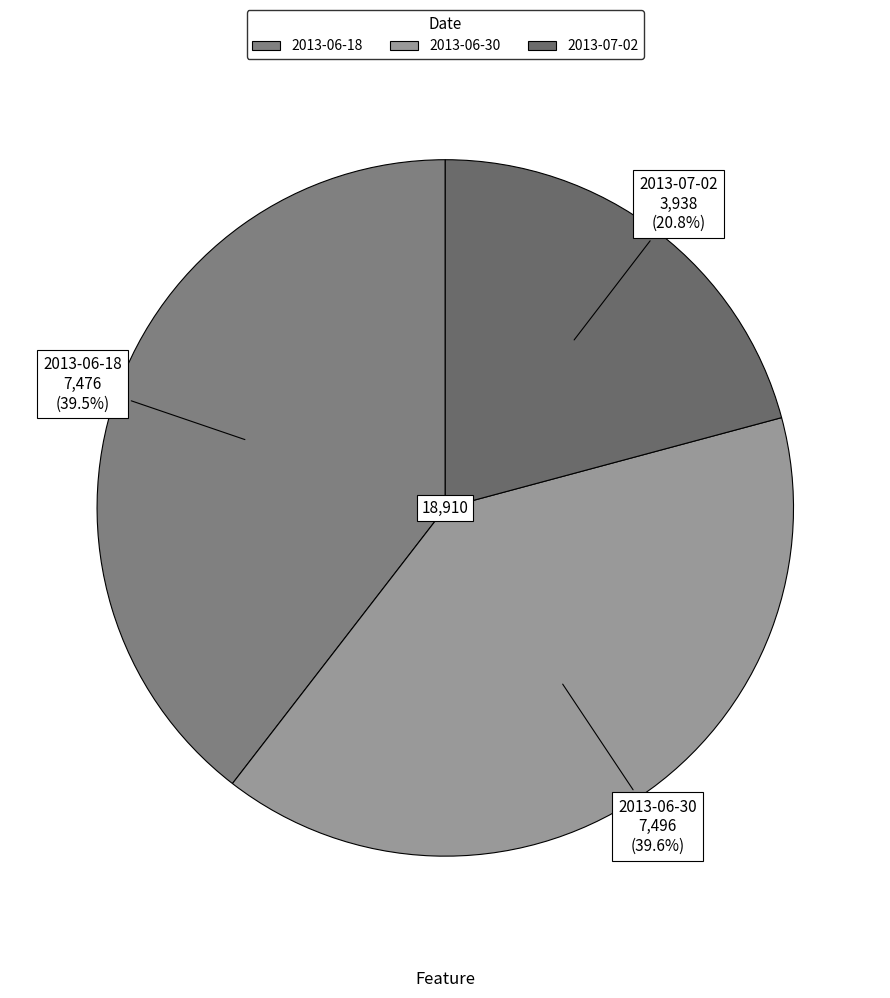

Approximately how many times larger is the value at 2013-07-02 compared to 2013-06-30?

0.5